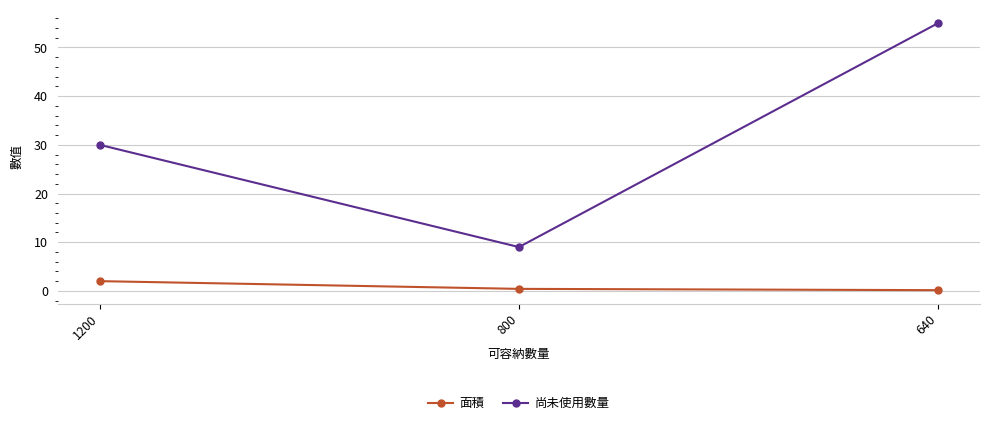

What is the total value across all series at 1200?

32.0